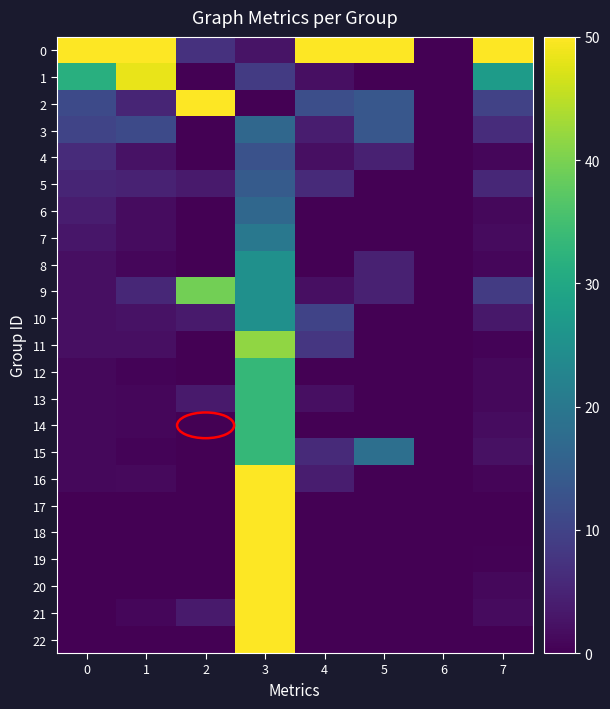

Count the number of data series in this chart.

23